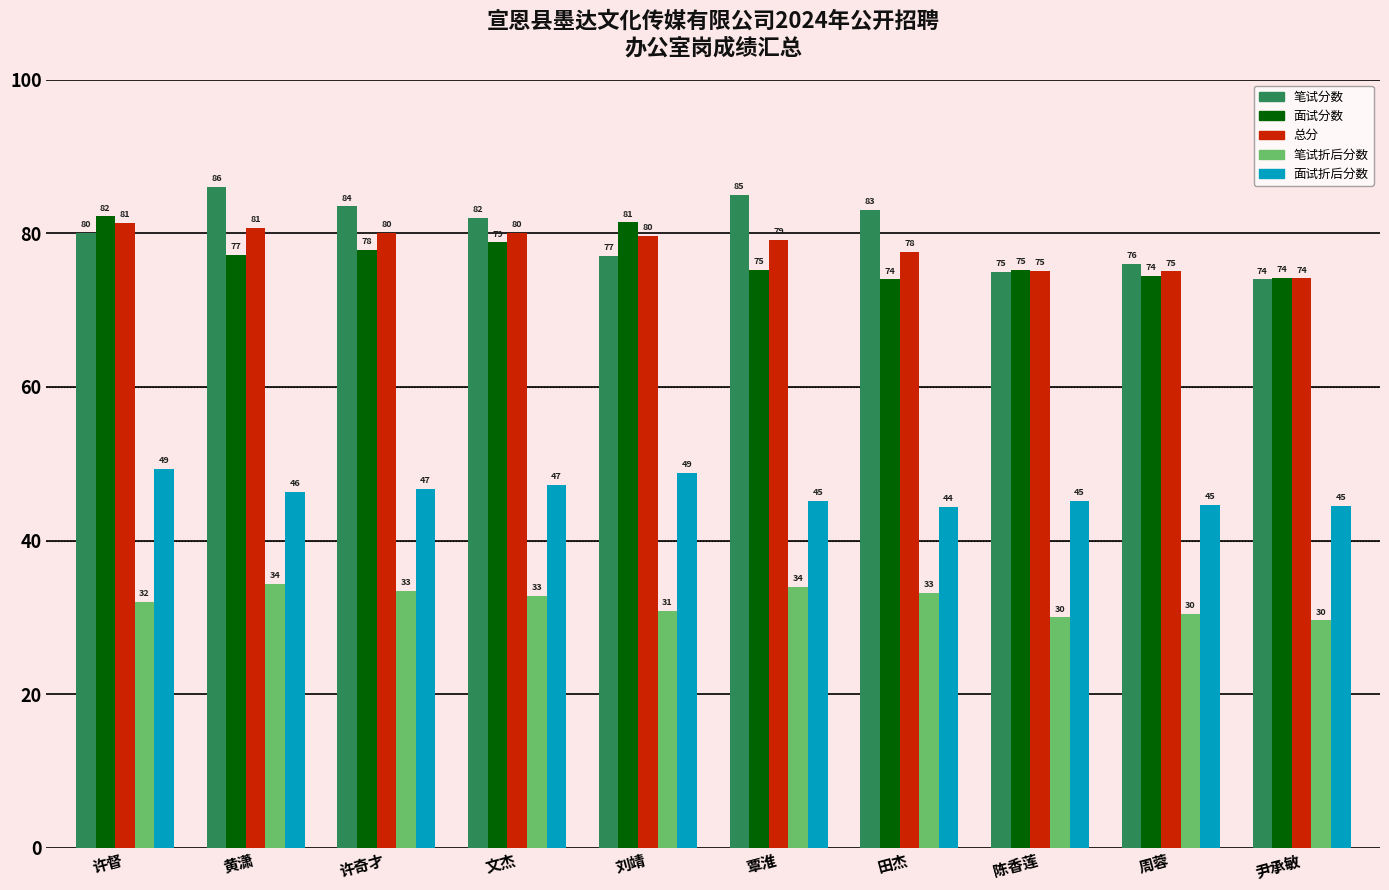

At 田杰, list the series in order from largest to smallest.

笔试分数, 总分, 面试分数, 面试折后分数, 笔试折后分数